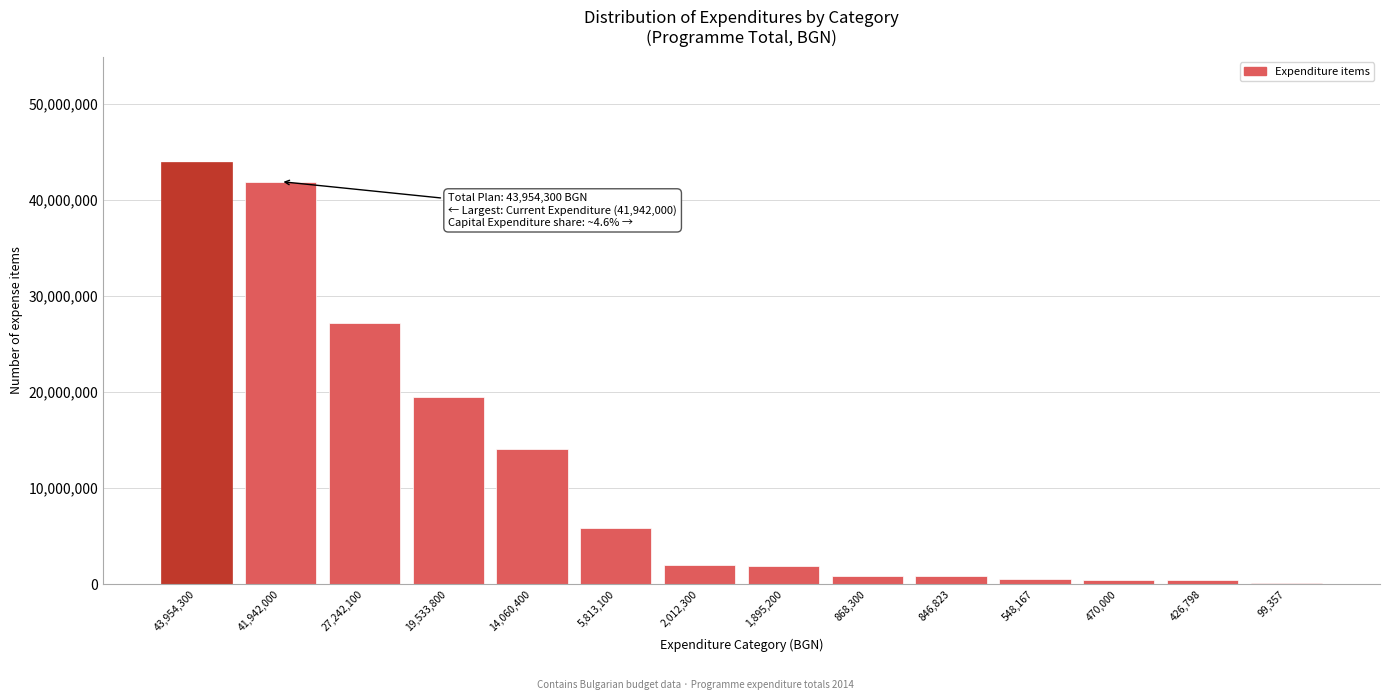

What is the sum of all values?

159712645